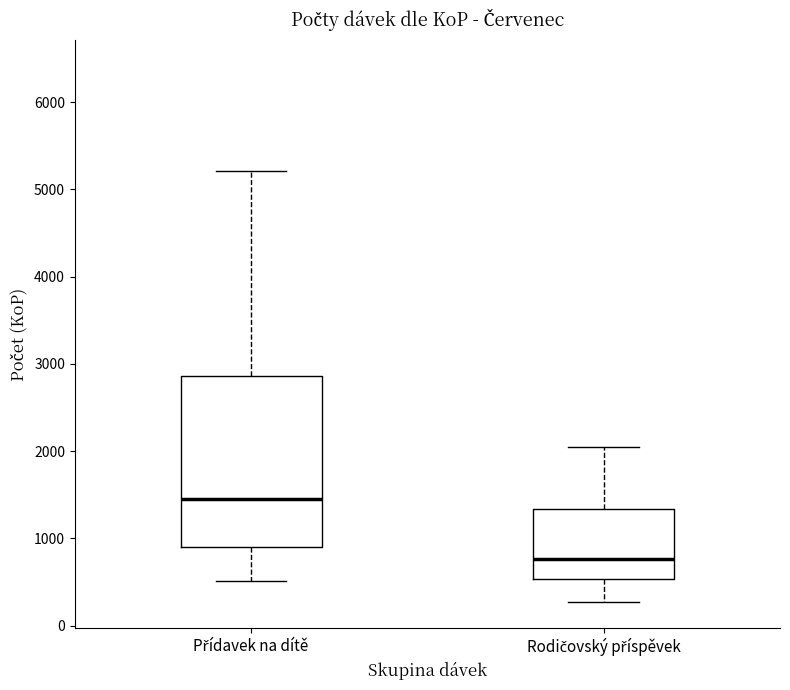

Which box is the tallest, from its lower edge to its upper edge?

Přídavek na dítě